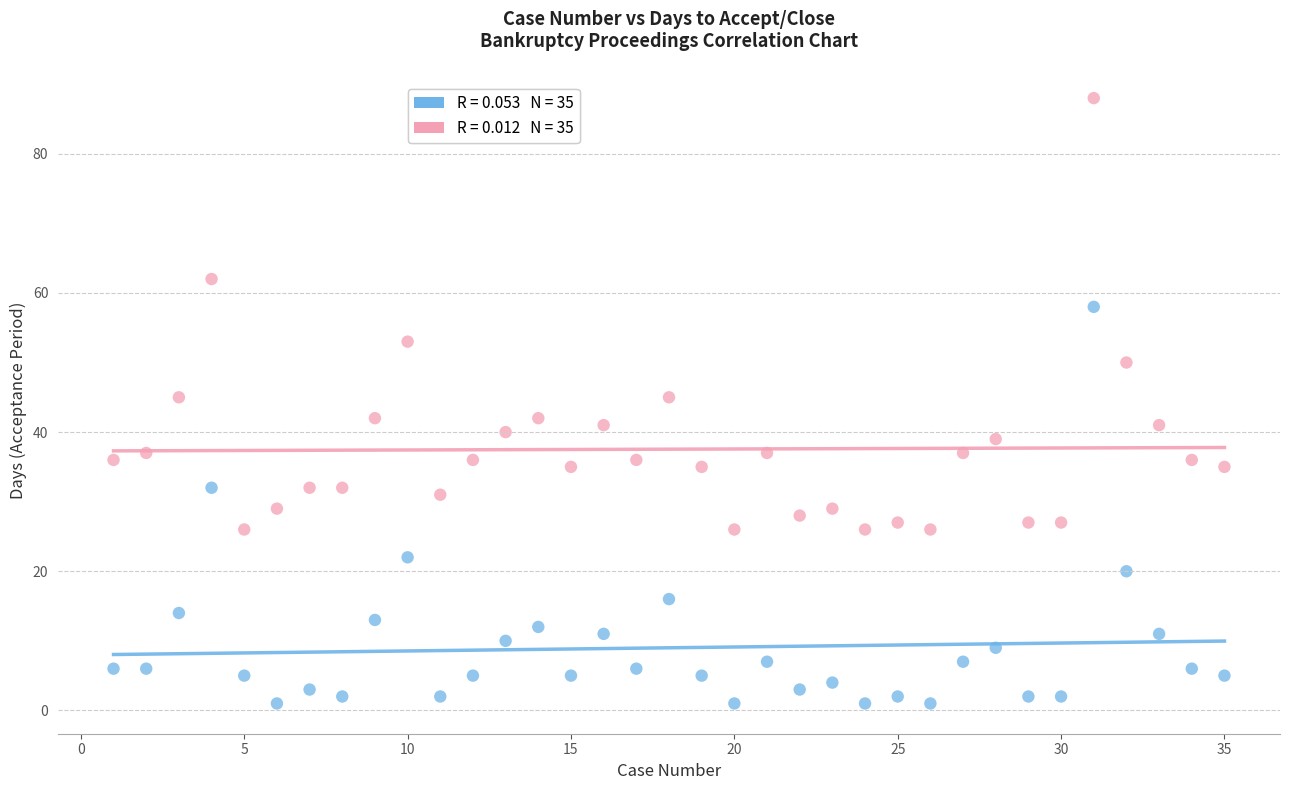

Across all data points, what is the range of Y values (max minus min)?

87